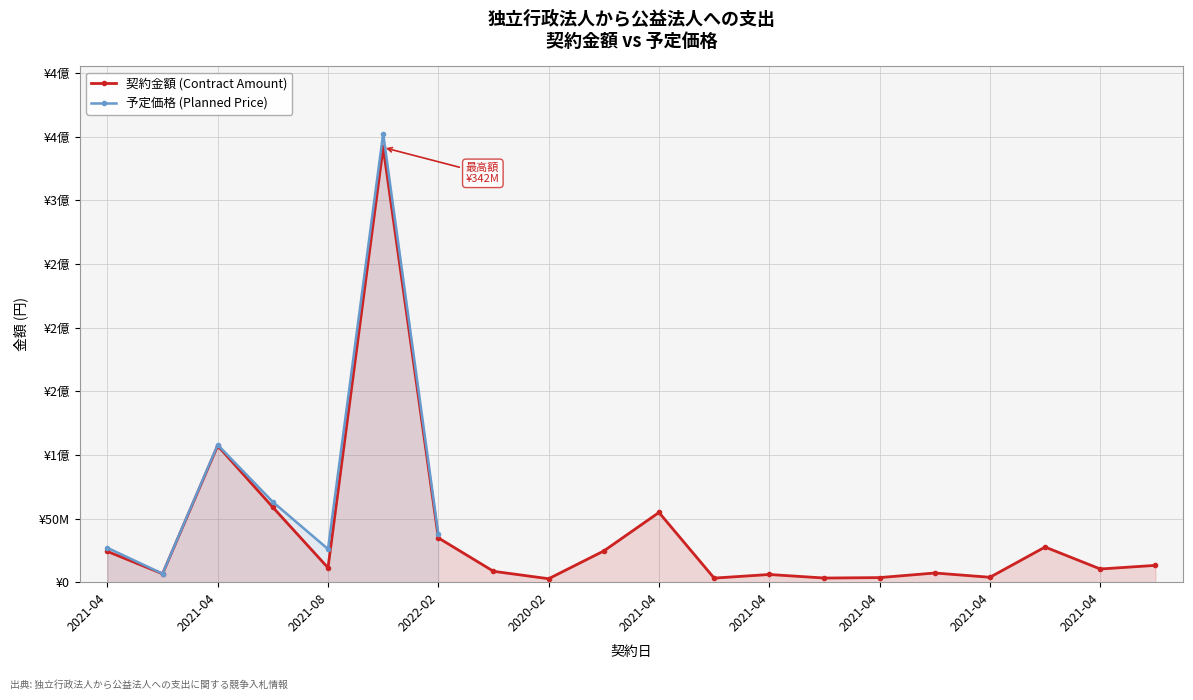

At which label does the data first exceed 11314600?

2021-04